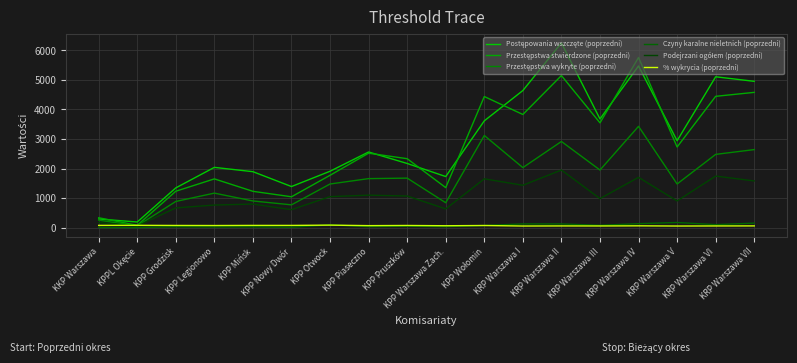

Reading left to right, list all the values displayed in this chart.

Postępowania wszczęte (poprzedni): 291.0	189.0	1344.0	2039.0	1893.0	1390.0	1908.0	2560.0	2171.0	1728.0	3615.0	4641.0	6253.0	3680.0	5473.0	2942.0	5107.0	4953.0
Przestępstwa stwierdzone (poprzedni): 333.0	76.0	1231.0	1649.0	1228.0	1043.0	1771.0	2519.0	2333.0	1353.0	4438.0	3830.0	5148.0	3547.0	5761.0	2729.0	4445.0	4579.0
Przestępstwa wykryte (poprzedni): 252.0	58.0	885.0	1167.0	901.0	770.0	1476.0	1658.0	1675.0	841.0	3119.0	2031.0	2916.0	1949.0	3429.0	1477.0	2479.0	2641.0
Czyny karalne nieletnich (poprzedni): 2.0	0.0	28.0	21.0	25.0	12.0	92.0	32.0	46.0	32.0	71.0	124.0	123.0	77.0	133.0	172.0	100.0	151.0
Podejrzani ogółem (poprzedni): 171.0	52.0	666.0	763.0	797.0	607.0	1048.0	1098.0	1069.0	633.0	1651.0	1433.0	1949.0	981.0	1701.0	902.0	1744.0	1580.0
% wykrycia (poprzedni): 74.6	76.3	71.7	69.2	73.3	73.3	83.2	65.5	71.2	62.1	70.1	52.7	55.9	54.6	59.2	52.7	55.3	56.8